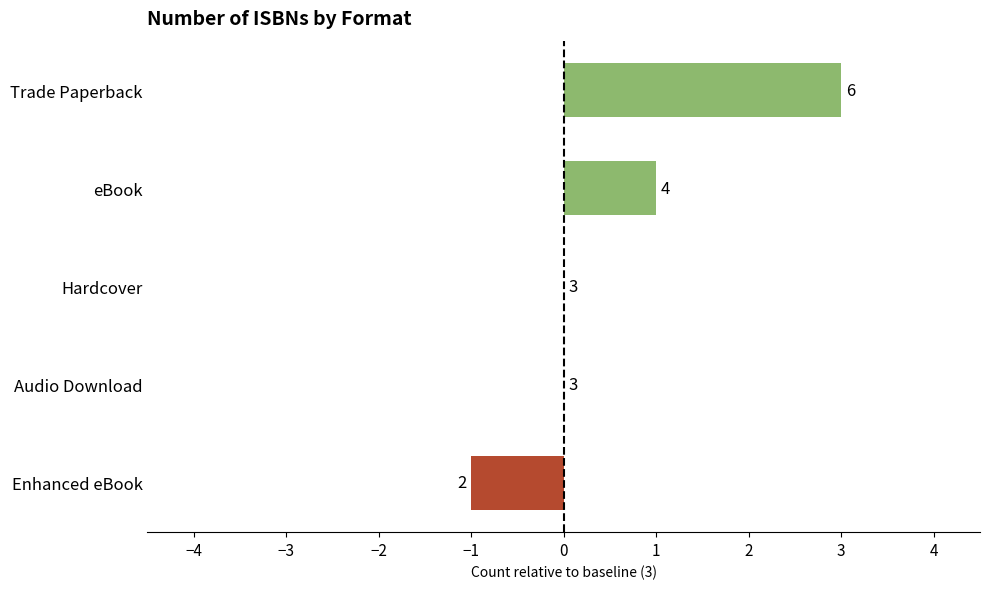

What is the minimum value shown in the chart?

-1